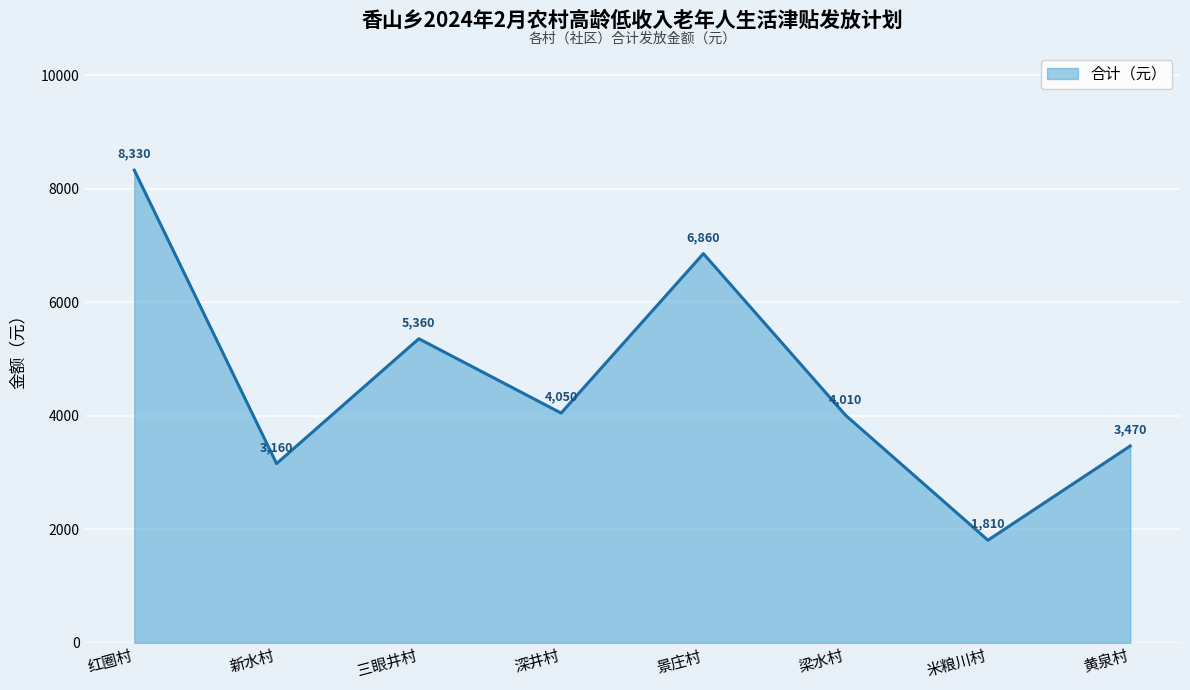

What is the difference between the values at 三眼井村 and 米粮川村?

3550